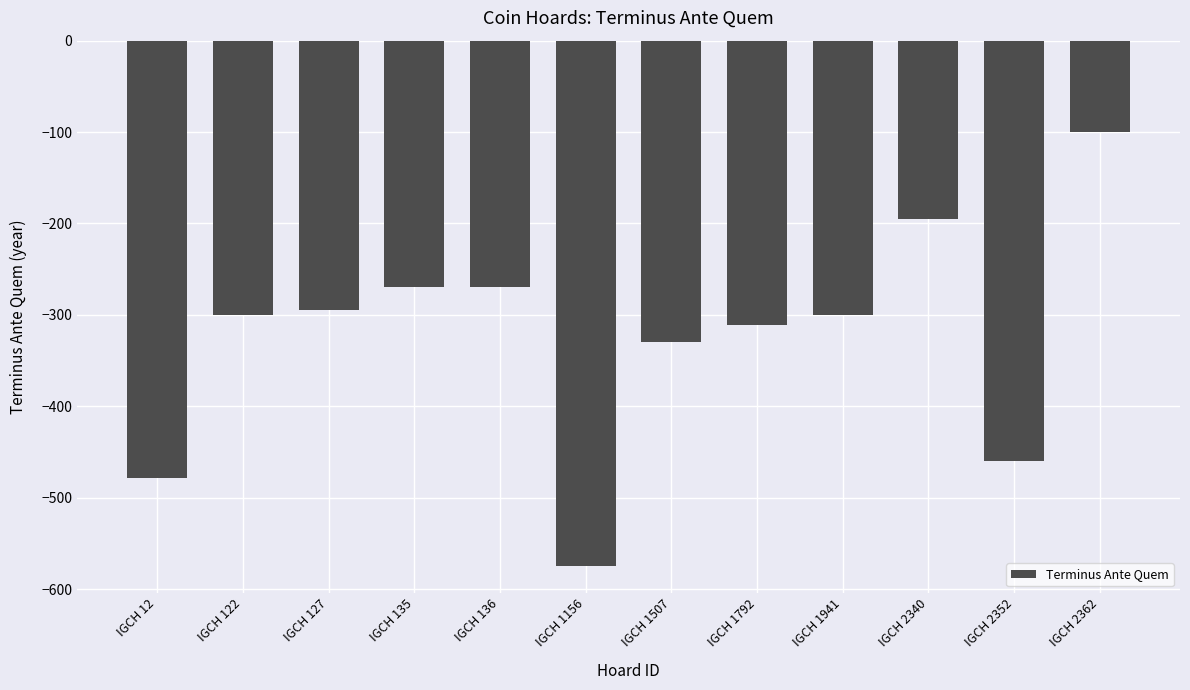

Reading left to right, what are all the values shown in this chart?

IGCH 12=-478	IGCH 122=-300	IGCH 127=-295	IGCH 135=-270	IGCH 136=-270	IGCH 1156=-575	IGCH 1507=-330	IGCH 1792=-311	IGCH 1941=-300	IGCH 2340=-195	IGCH 2352=-460	IGCH 2362=-100